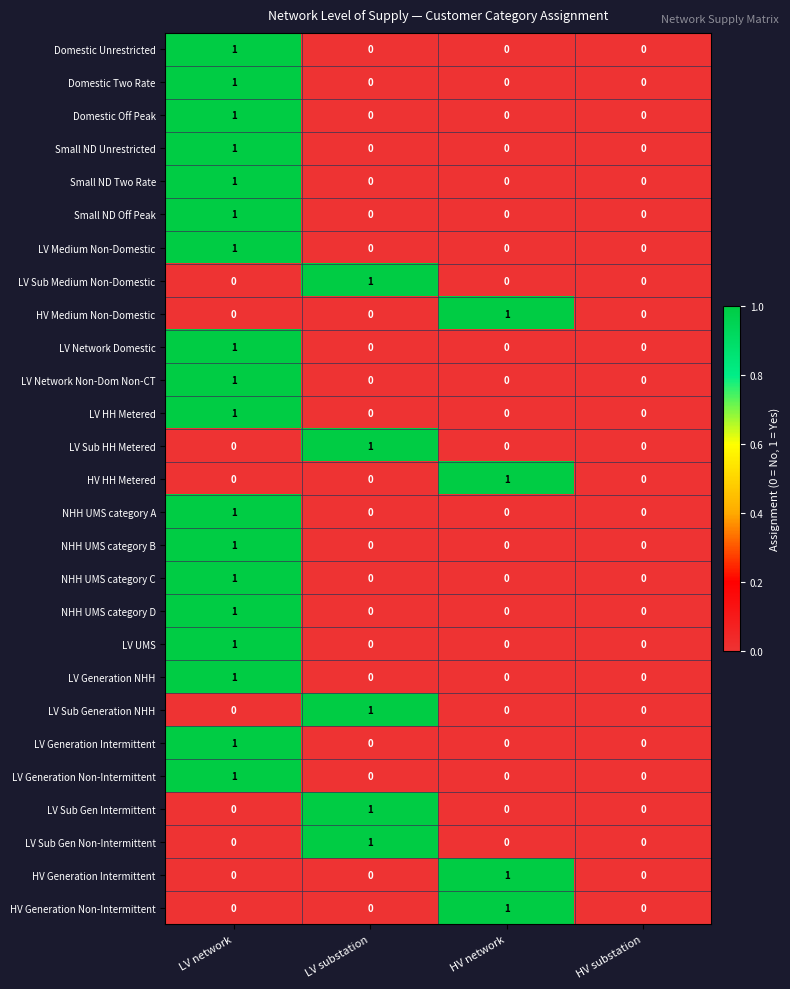

Is the value of NHH UMS category B at LV network greater than the value of LV Sub Gen Non-Intermittent at HV substation?

Yes